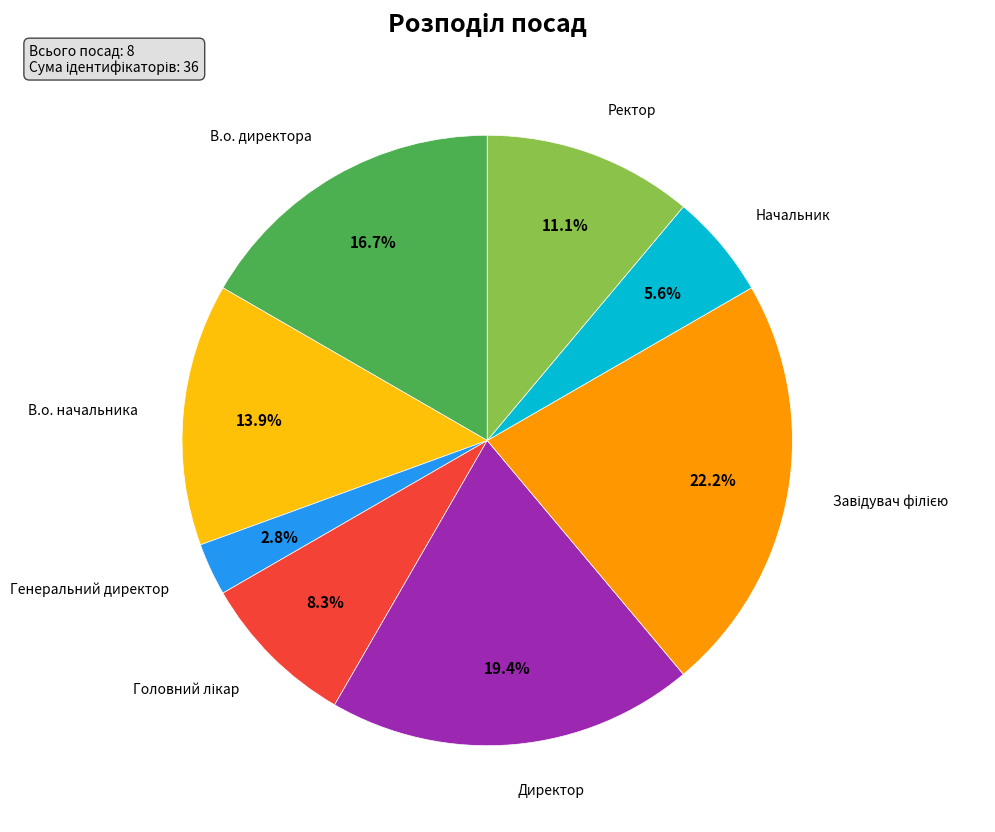

Does Начальник account for over 50% of the chart?

No